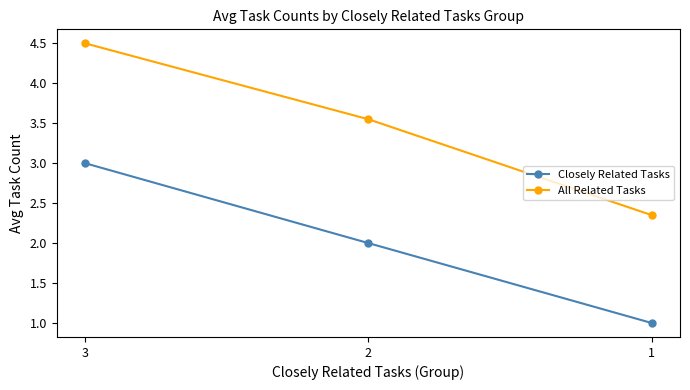

Which series changed the most between 3 and 1?

All Related Tasks